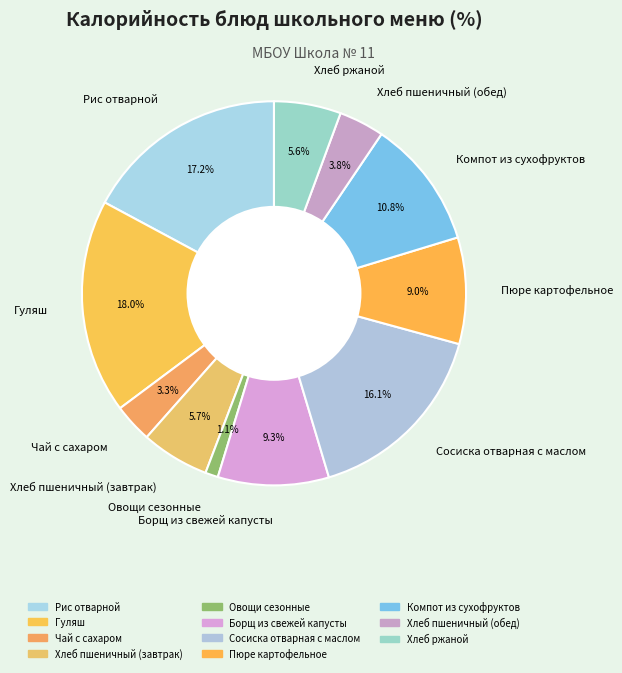

Is Хлеб пшеничный (обед) the majority of the pie?

No